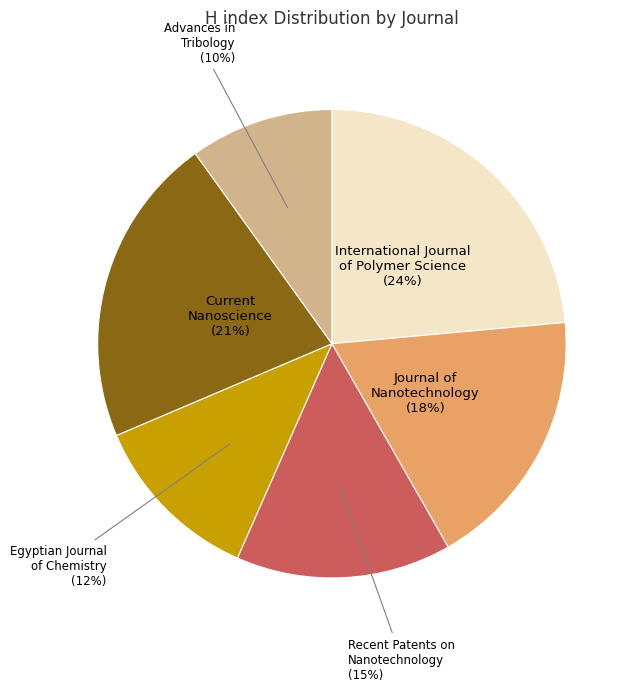

What is the largest slice in the pie chart?

International Journal of Polymer Science